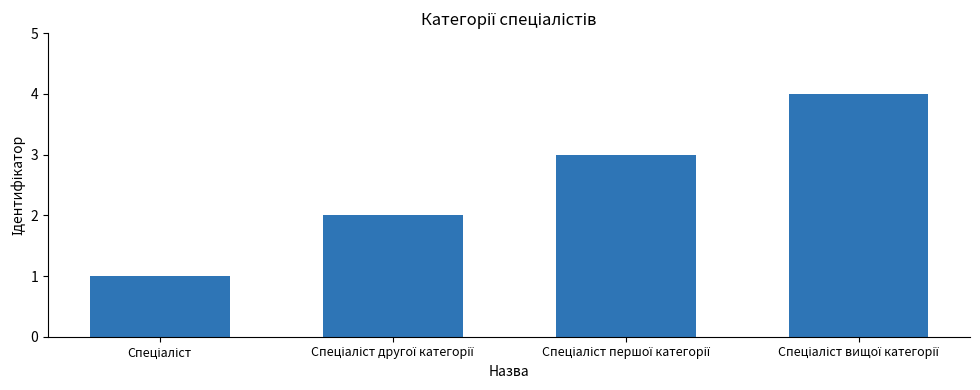

What is the value of the 4th bar from the left?

4